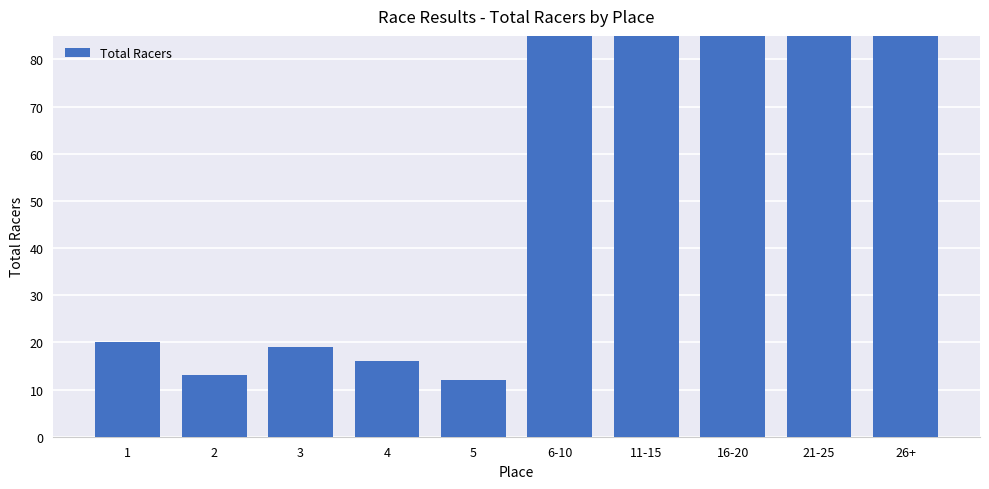

How many data points are less than 87?

5